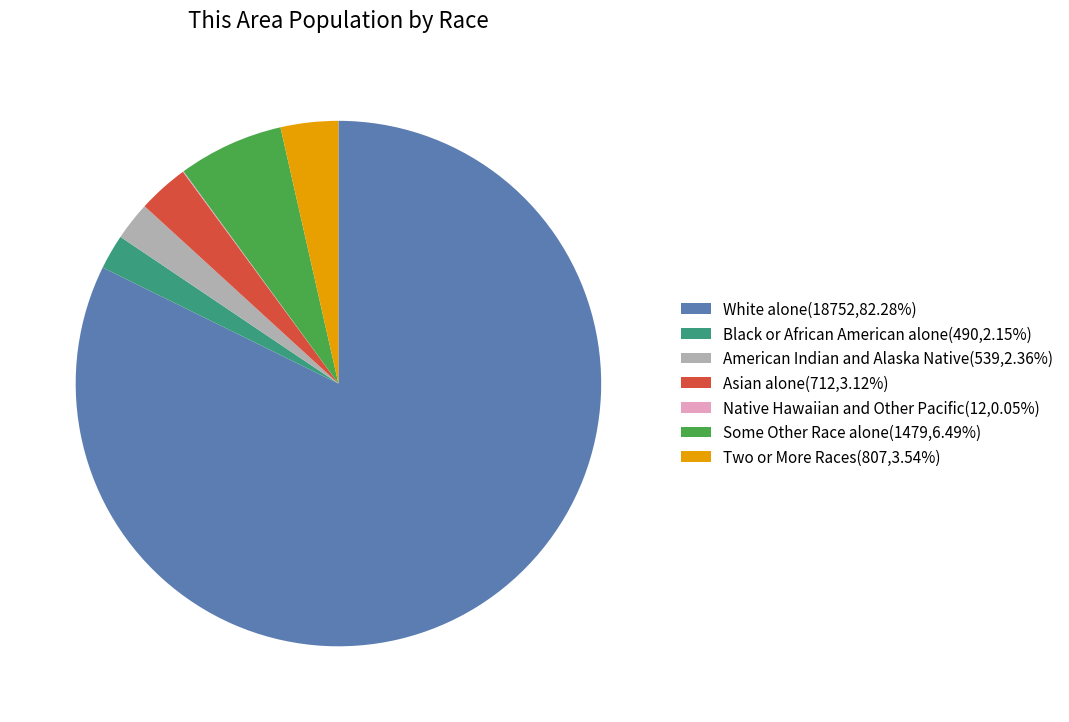

Does American Indian and Alaska Native(539,2.36%) represent more than half of the total?

No